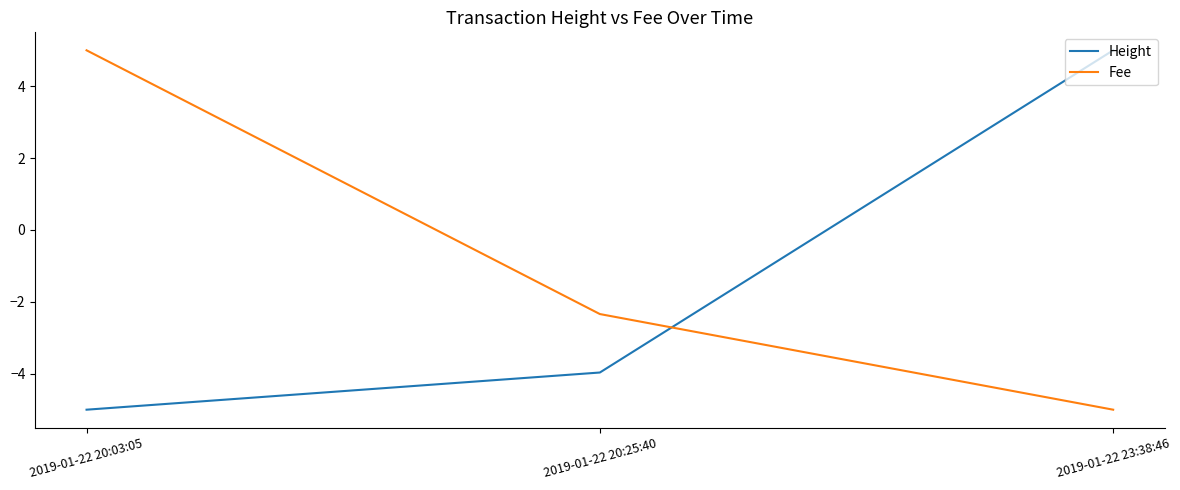

What is the spread (max minus min) of values at 2019-01-22 23:38:46?

10.0